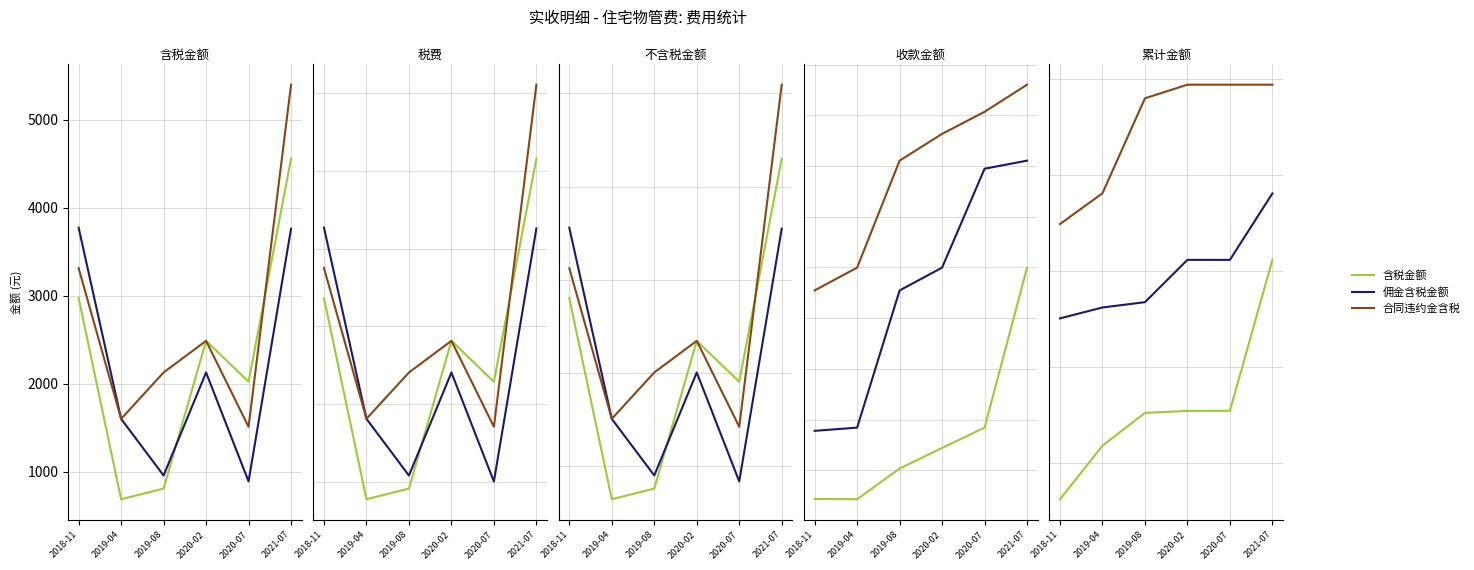

Does the chart have visible grid lines?

Yes